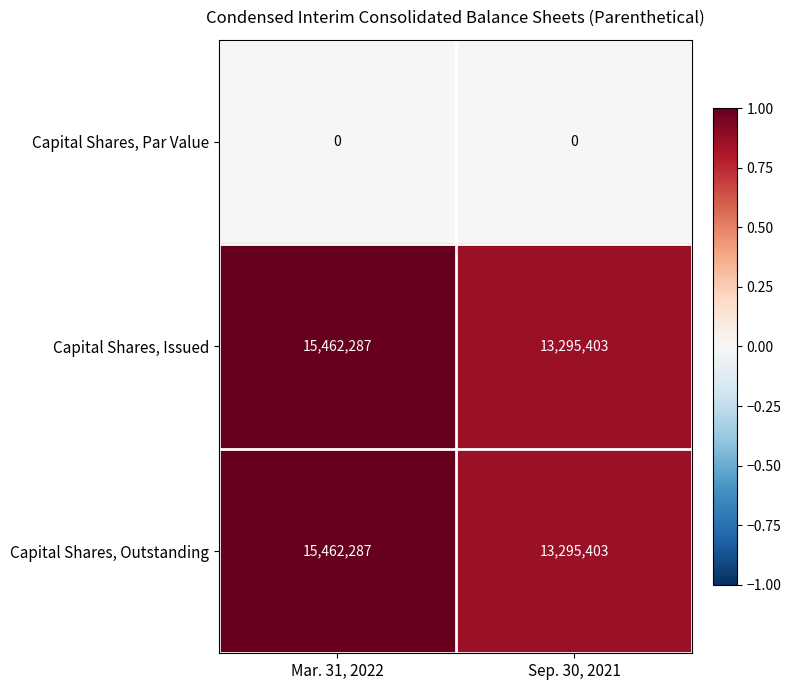

Which label corresponds to the largest value in the chart?

Mar. 31, 2022